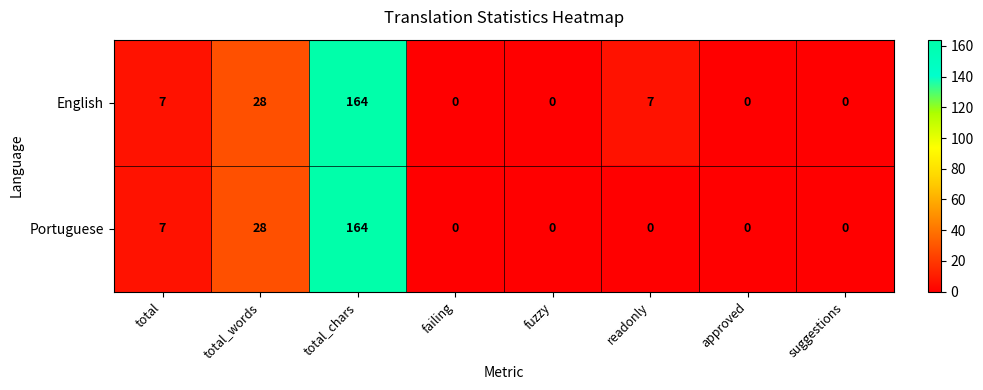

How many distinct data groups are displayed?

2